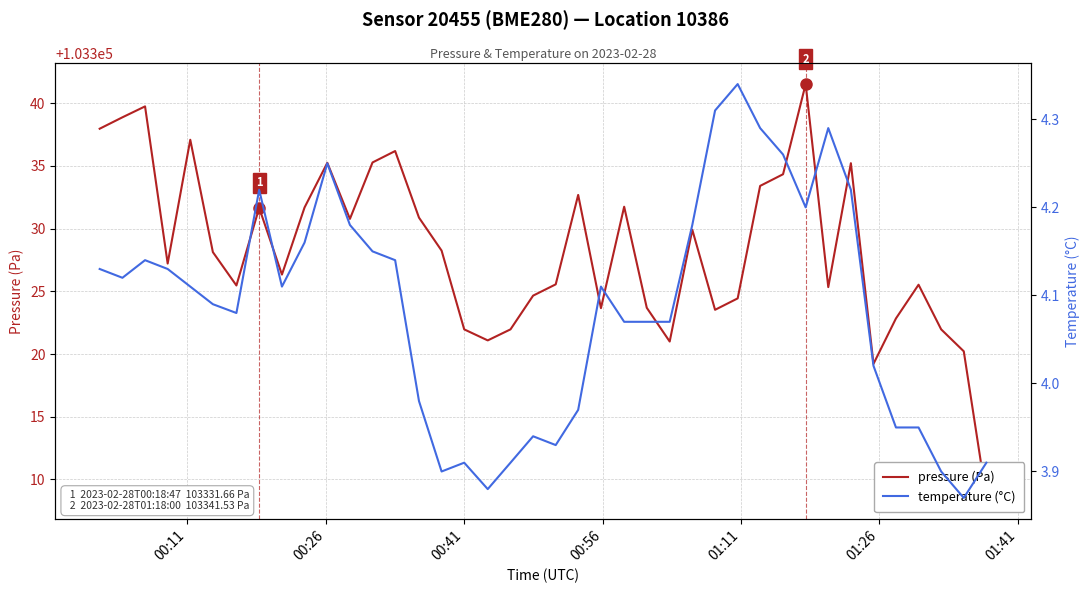

What is the minimum value for temperature (°C)?

3.9